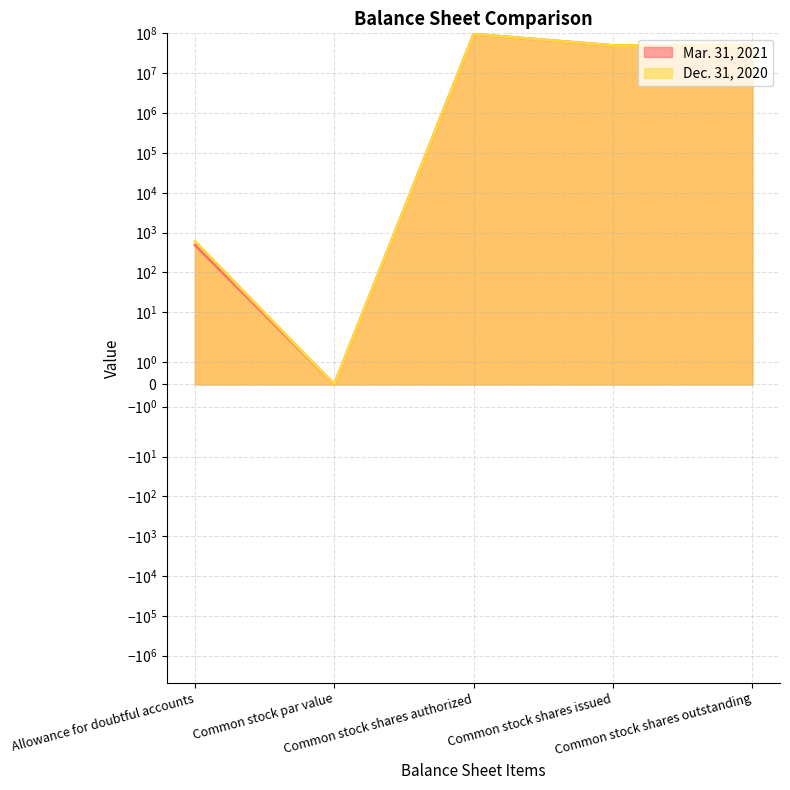

True or false: Mar. 31, 2021 and Dec. 31, 2020 intersect in this chart.

False